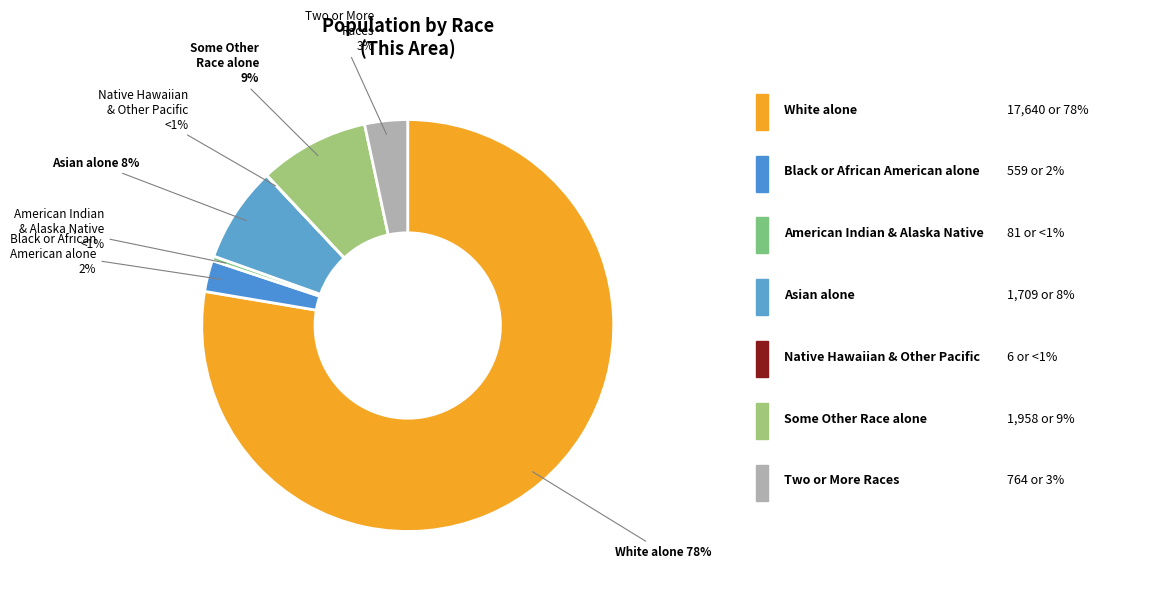

Does Two or More Races represent more than half of the total?

No